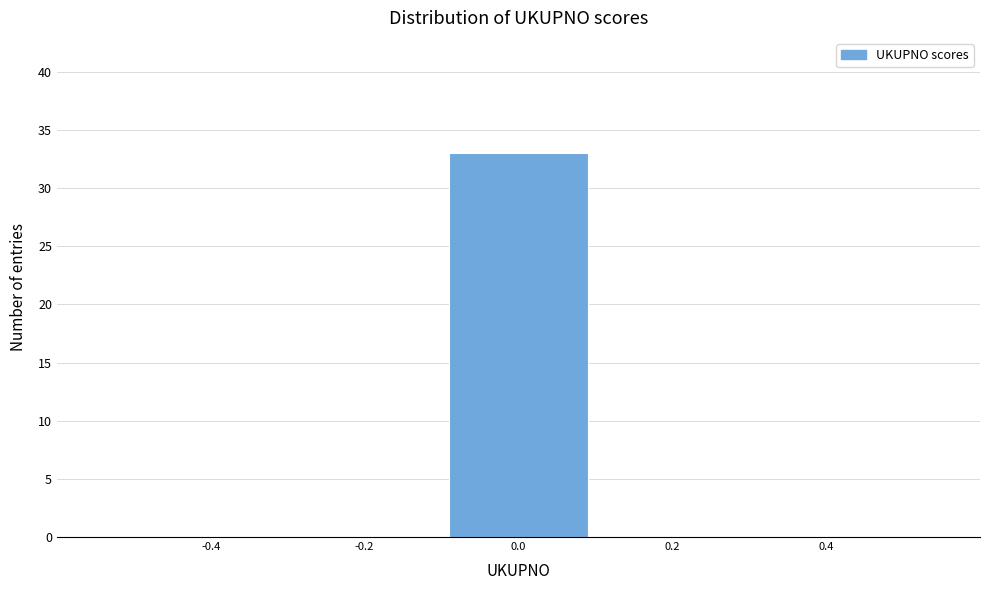

What is the height of the bar covering -0.1 to 0.1 on the x-axis? The values are not printed on the chart, so give them approximately, as read against the axis.

33